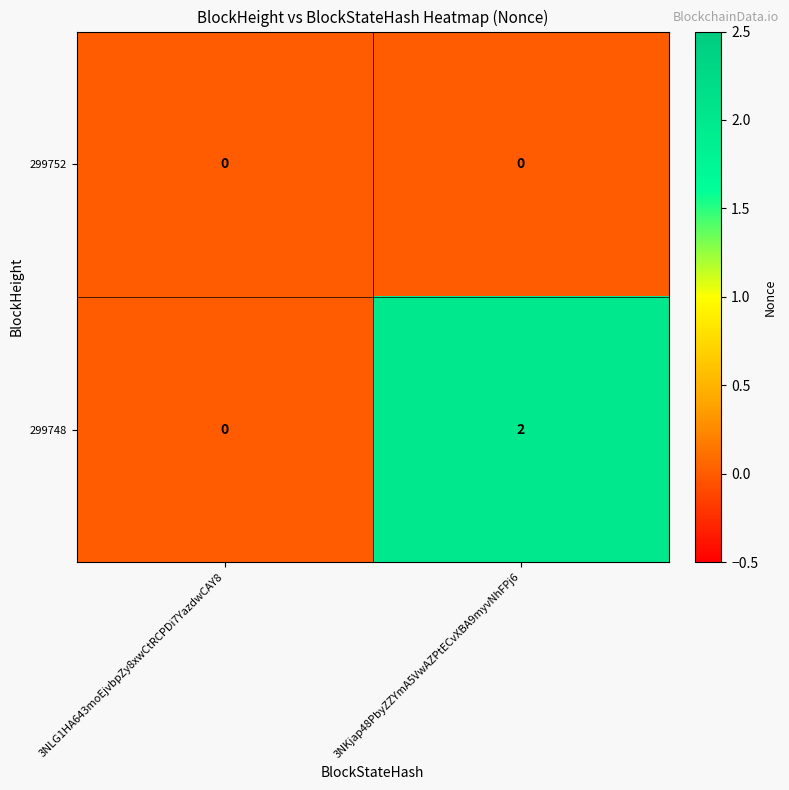

True or false: 299748 has a value of 0 at 3NLG1HA643moEjvbpZy8xwCtRCPDi7YazdwCAY8.

True